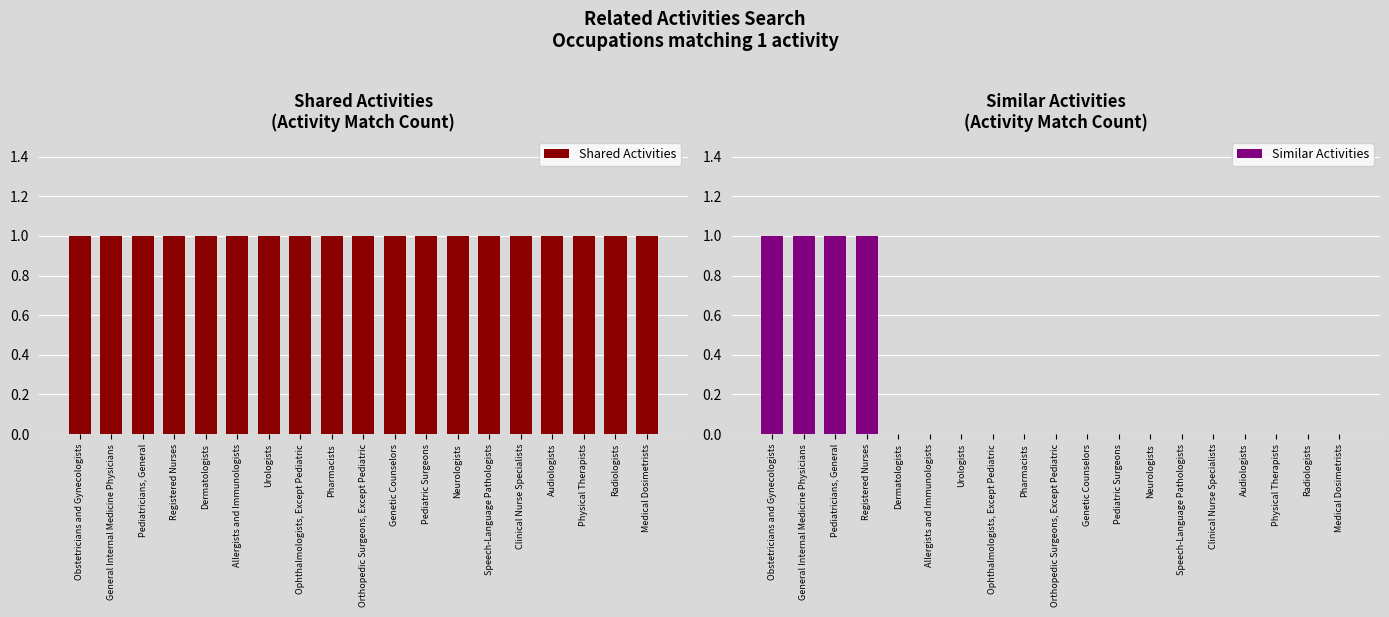

True or false: Shared Activities has a value of 1 at Dermatologists.

False